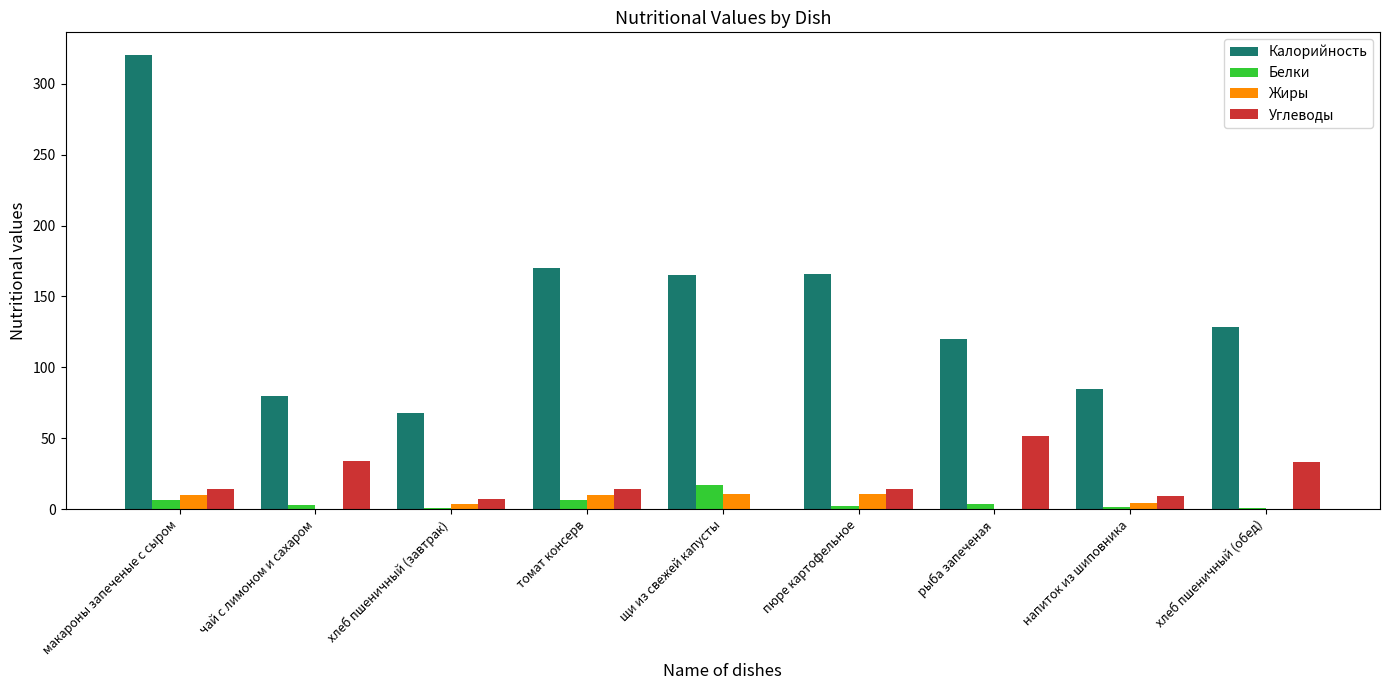

Which category has the highest value in the Белки series?

щи из свежей капусты